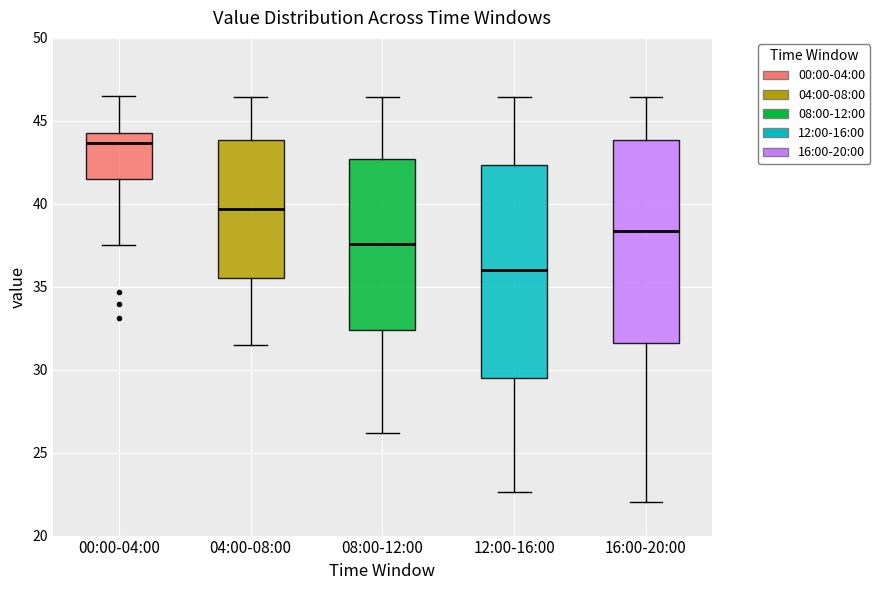

Reading left to right, transcribe this box plot: for each box, give where its median line is, the range the box spans, and where its two whiskers end, as read against the y-axis. The values are not printed on the chart, so give them approximately, as read against the axis.

00:00-04:00: median 43.5, box 41.5 to 44.5, whiskers 37.5 to 46.5
04:00-08:00: median 39.5, box 35.5 to 44.0, whiskers 31.5 to 46.5
08:00-12:00: median 37.5, box 32.5 to 42.5, whiskers 26.0 to 46.5
12:00-16:00: median 36.0, box 29.5 to 42.5, whiskers 22.5 to 46.5
16:00-20:00: median 38.5, box 31.5 to 44.0, whiskers 22.0 to 46.5